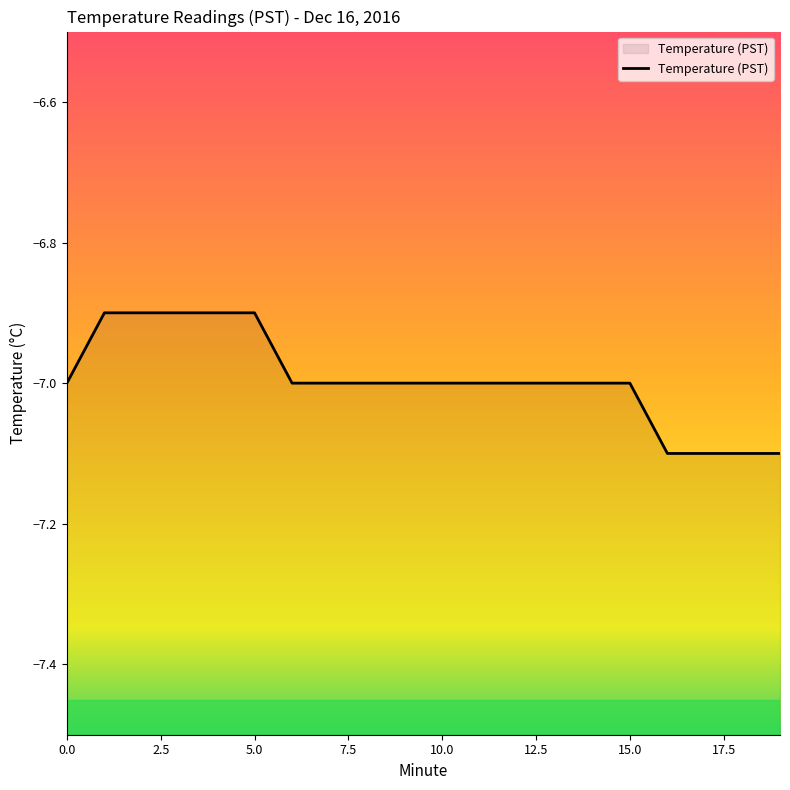

How many categories are shown in the chart?

20